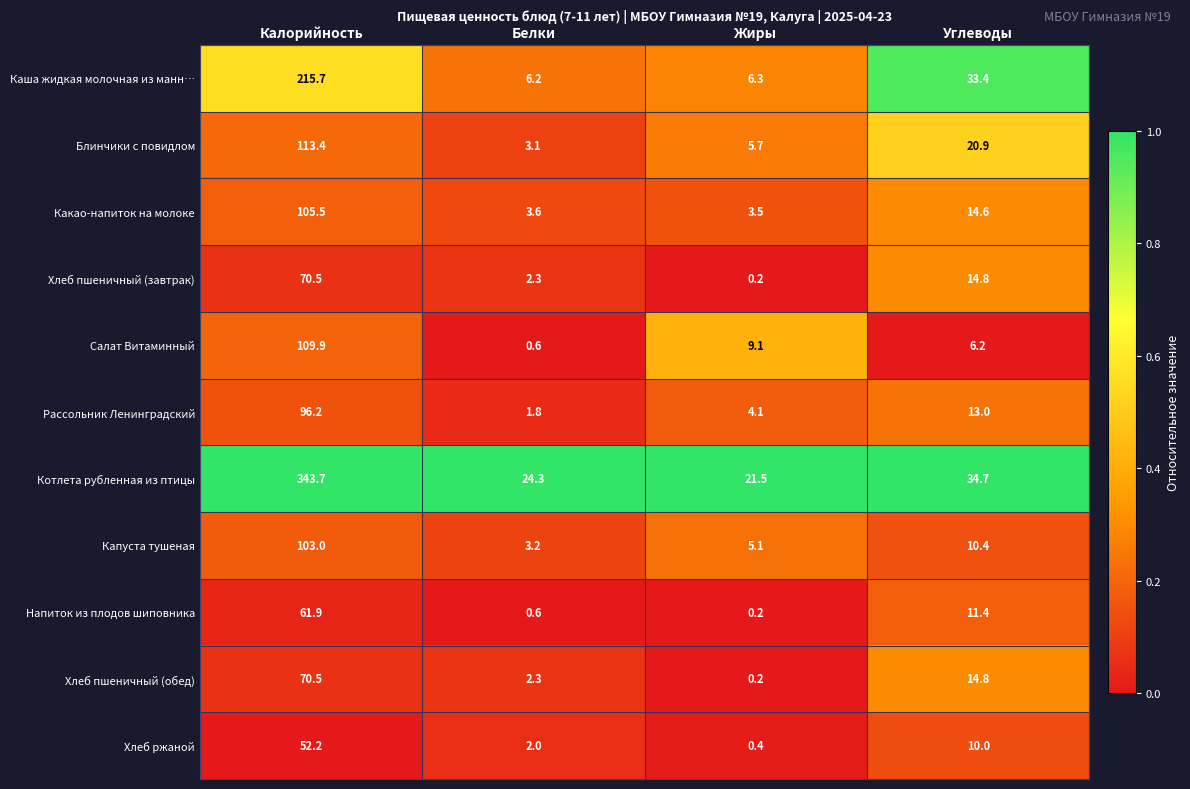

At how many categories does at least one series exceed 0?

4